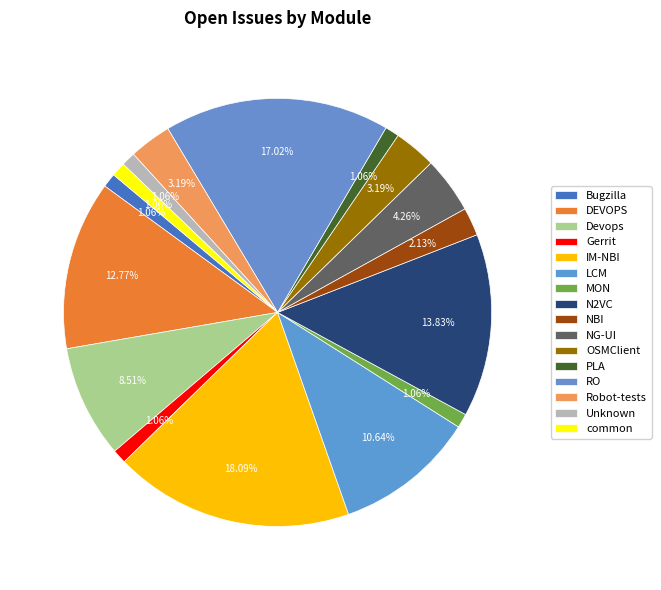

How many slices are in this pie chart?

16